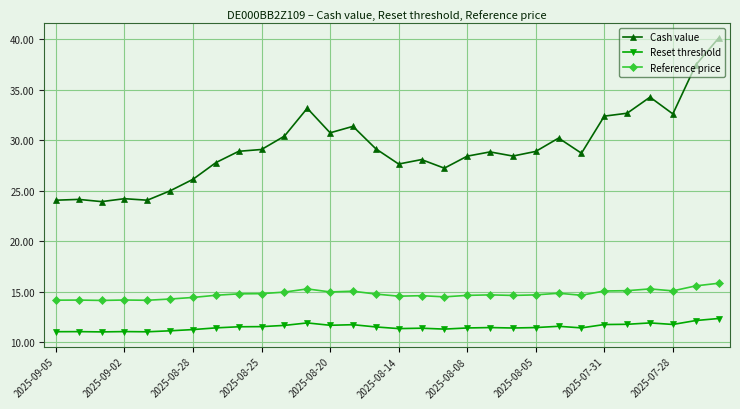

What is the maximum value shown in the chart?

40.1